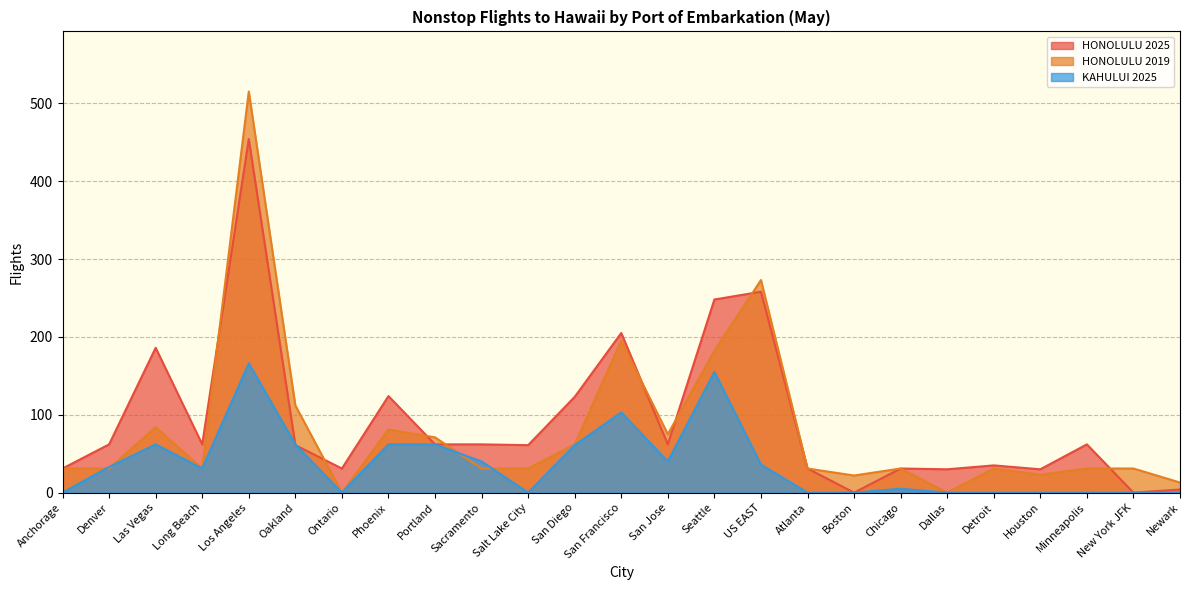

How many intersections are there between KAHULUI 2025 and HONOLULU 2025?

2